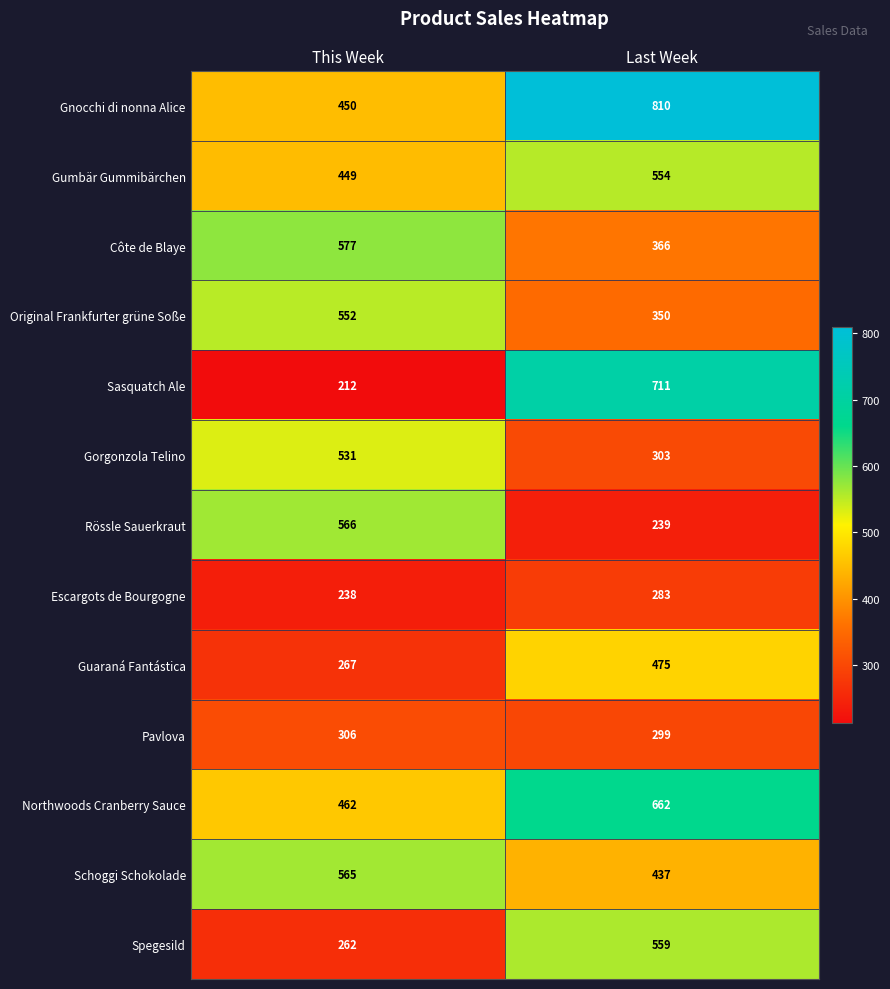

Read the Escargots de Bourgogne value at Last Week.

283